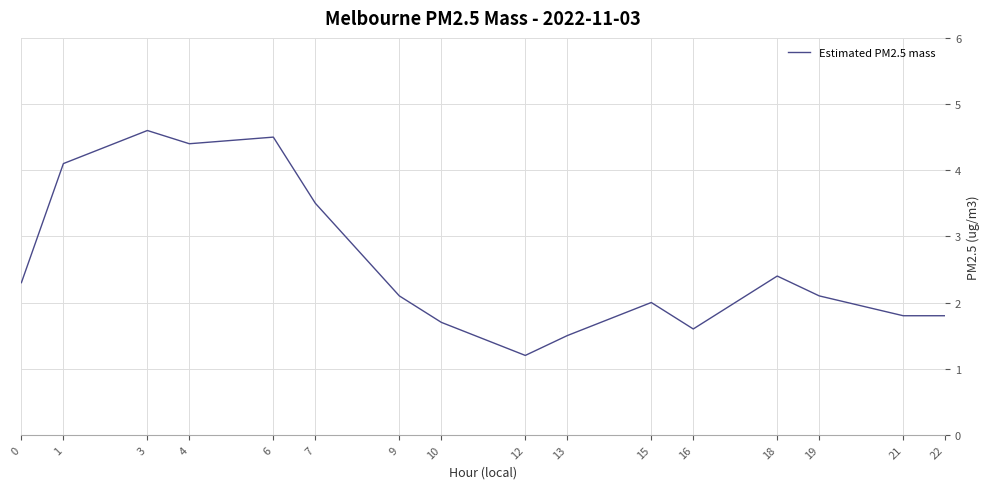

Reading left to right, extract all data points from this chart.

0=2.3	1=4.1	3=4.6	4=4.4	6=4.5	7=3.5	9=2.1	10=1.7	12=1.2	13=1.5	15=2.0	16=1.6	18=2.4	19=2.1	21=1.8	22=1.8